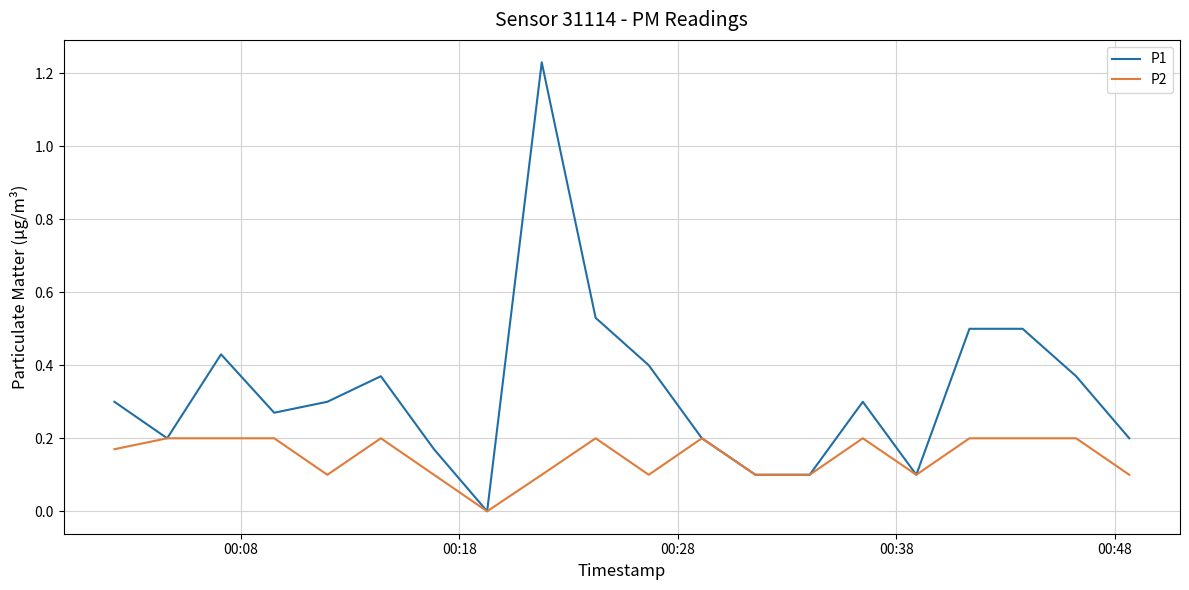

Which series has the largest total across all categories?

P1